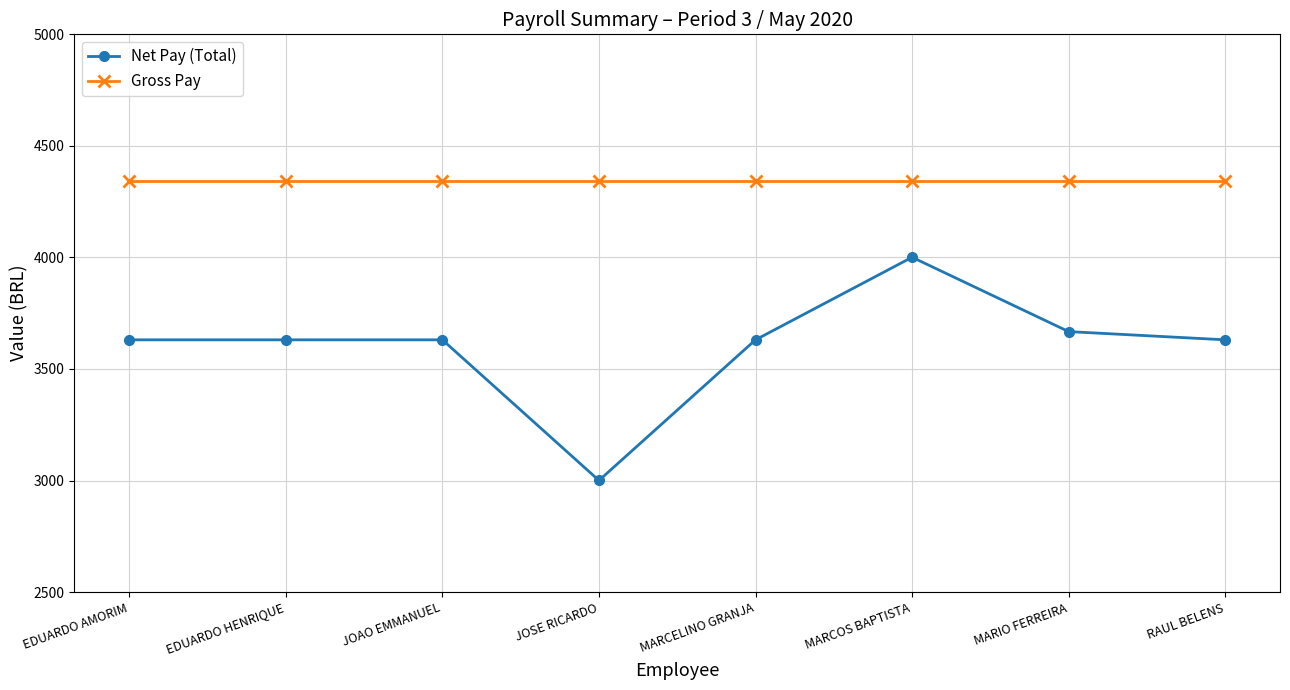

Reading left to right, list all the values displayed in this chart.

Net Pay (Total): 3630.7	3630.7	3630.7	3000.4	3630.7	4000.8	3667.6	3630.7
Gross Pay: 4341.6	4341.6	4341.6	4341.6	4341.6	4341.6	4341.6	4341.6